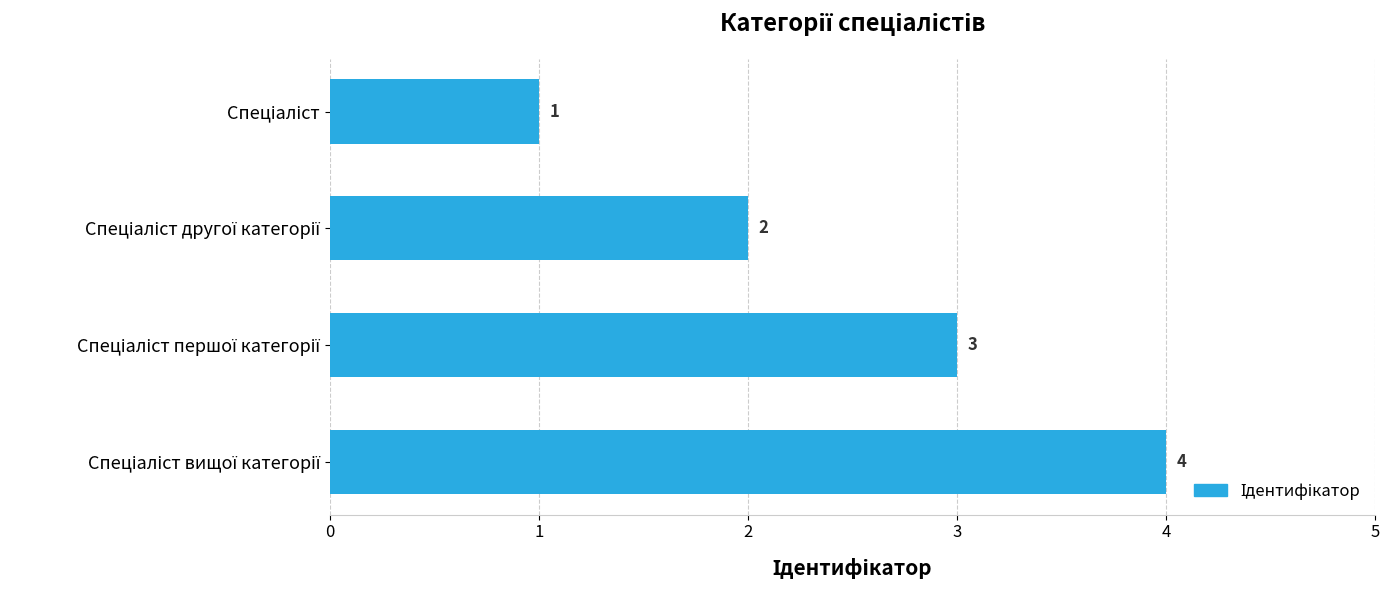

What is the sum of all values?

10